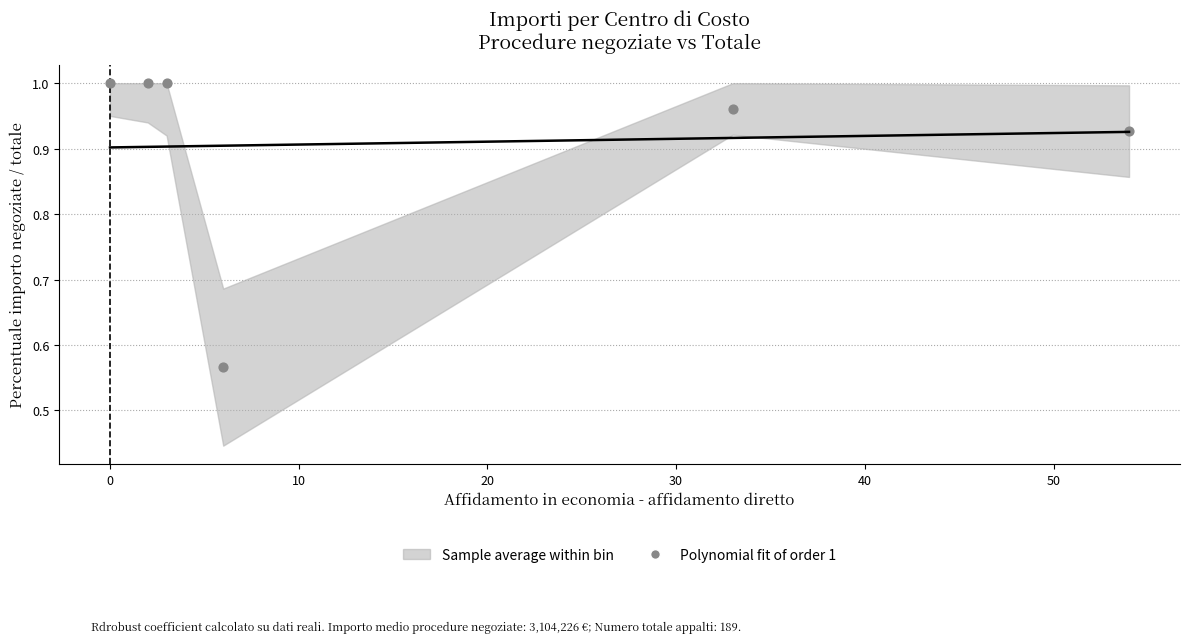

What is the range of X values (max minus min)?

54.0